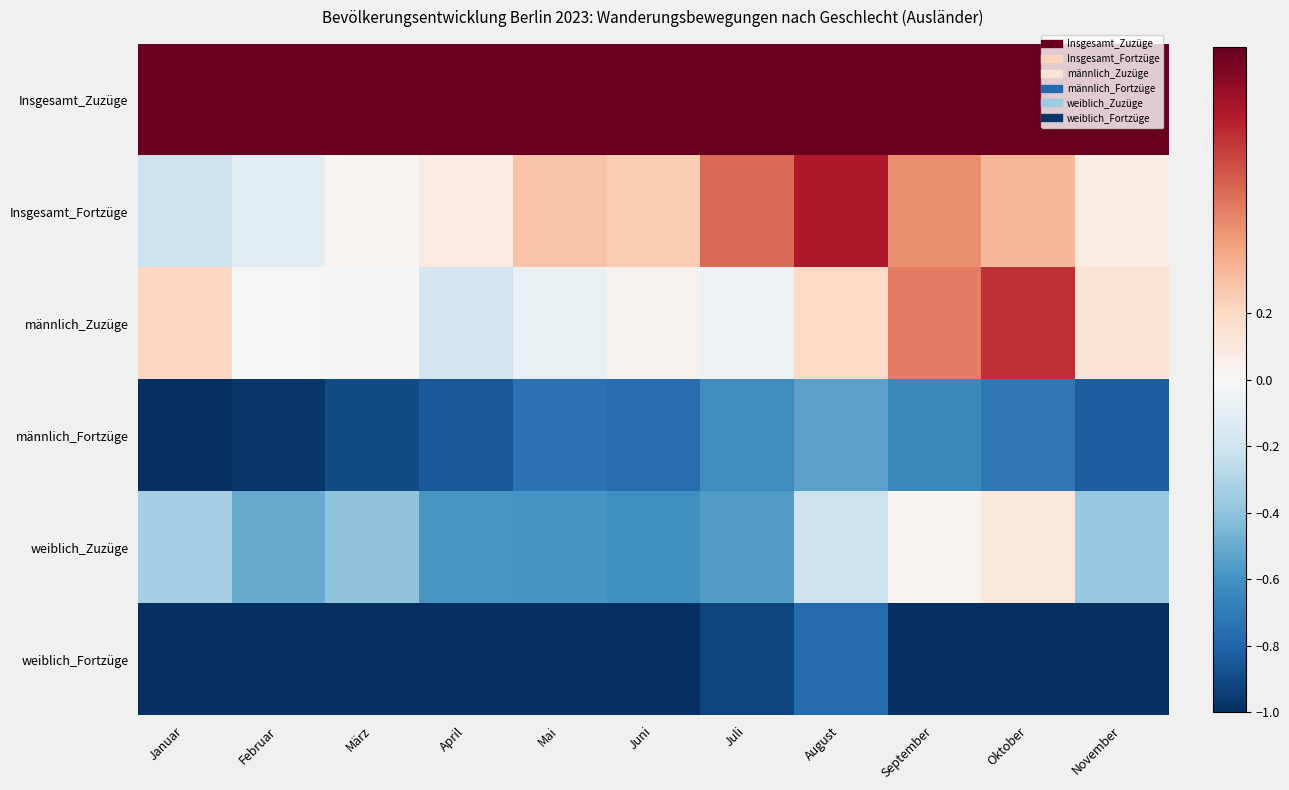

Which has a higher value, November or Juli?

November